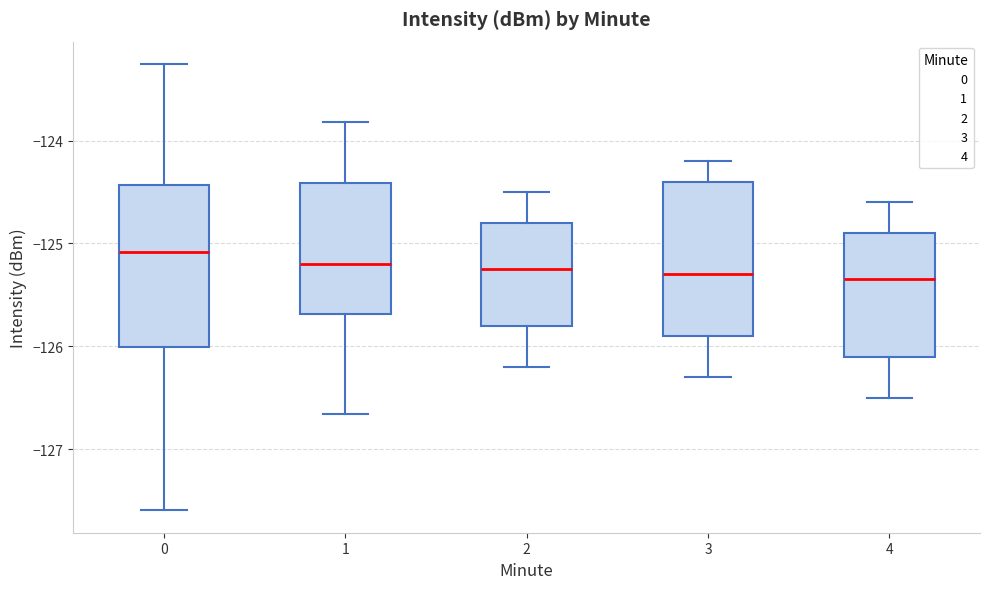

Which box's median line is the highest?

0